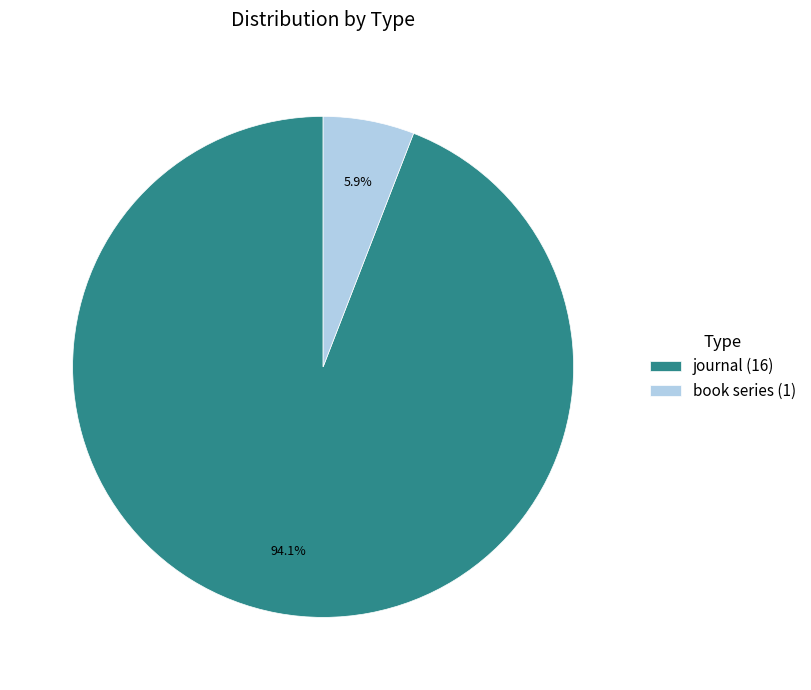

Between book series and journal, which is larger?

journal